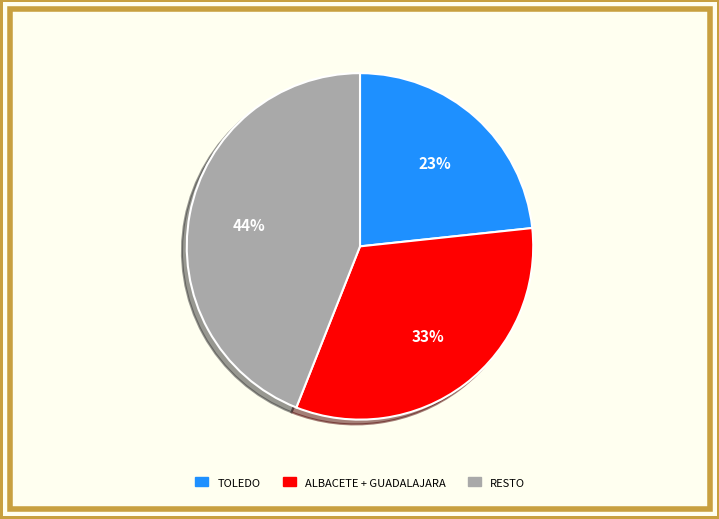

Is there any slice that represents more than half of the pie?

No